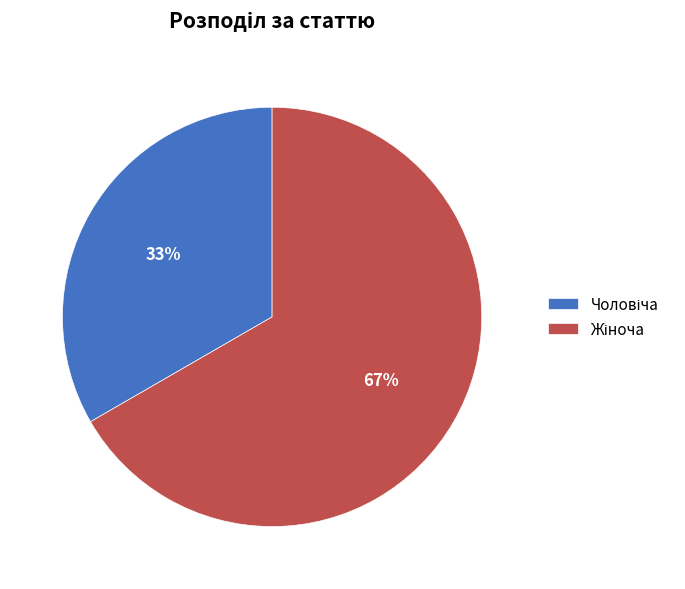

Does any single category account for the majority?

Yes